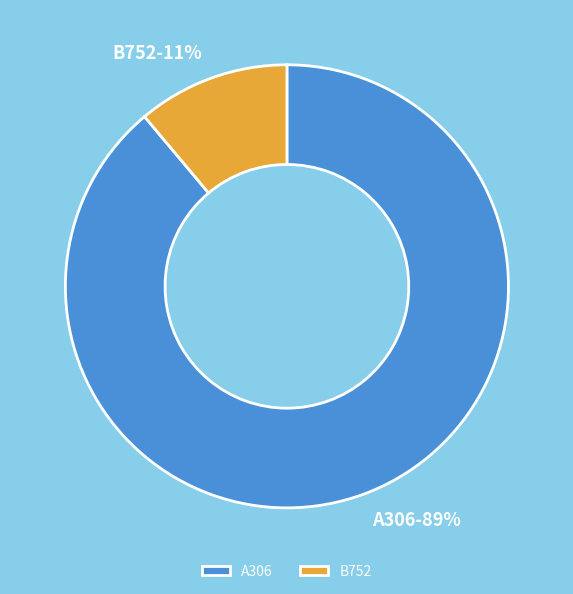

Which category has the smallest portion of the pie?

B752